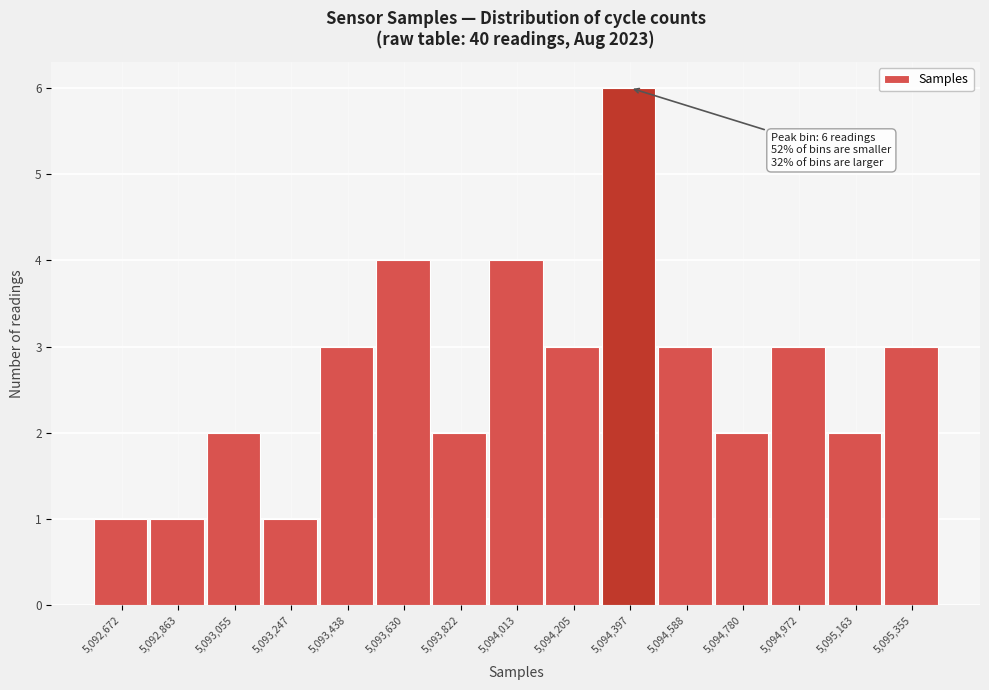

Reading right to left, transcribe all the data shown in this chart.

3	2	3	2	3	6	3	4	2	4	3	1	2	1	1